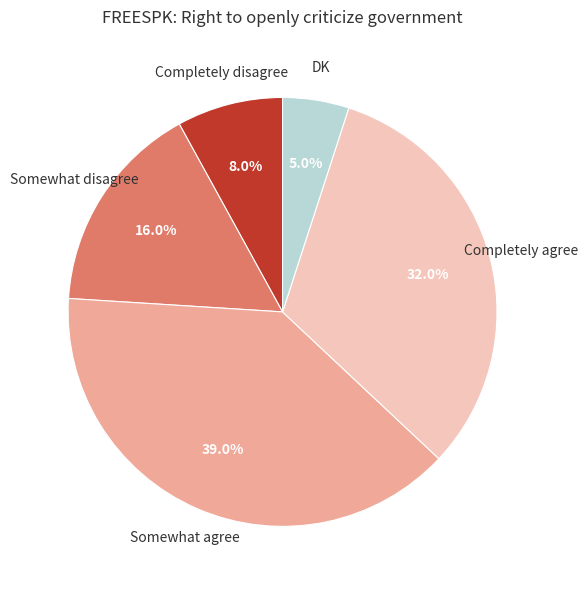

Does any single category account for the majority?

No